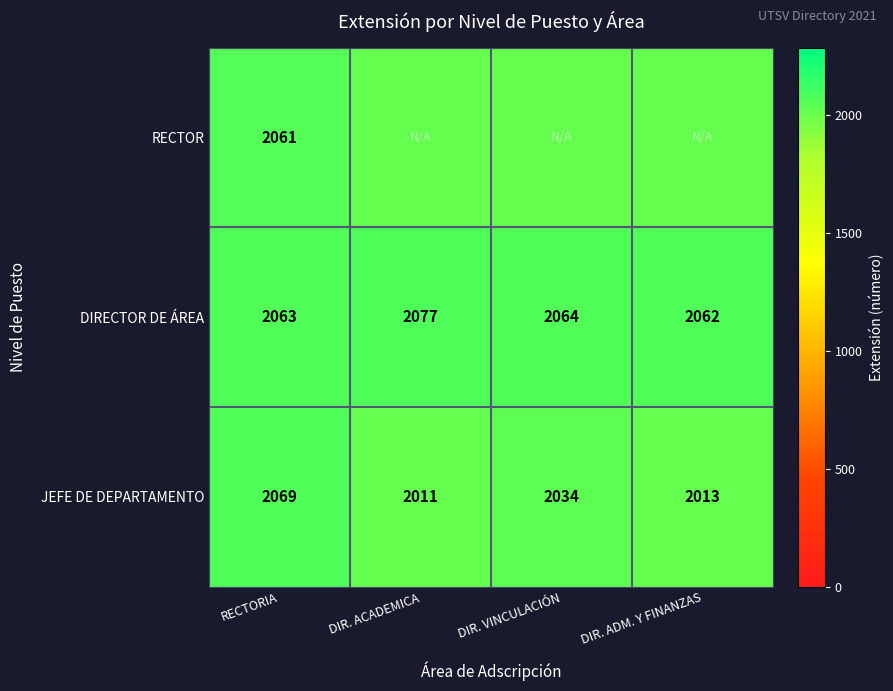

At which label is JEFE DE DEPARTAMENTO closest to 2040?

DIR. VINCULACIÓN